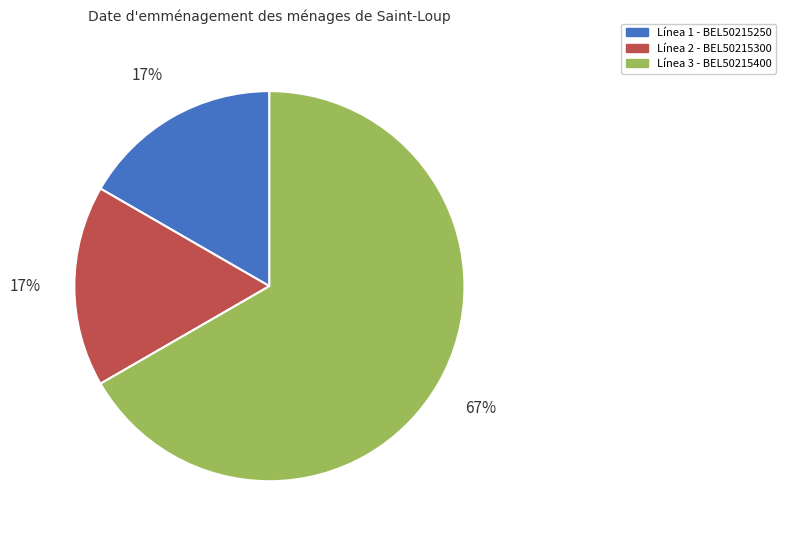

Count the number of slices in the pie.

3